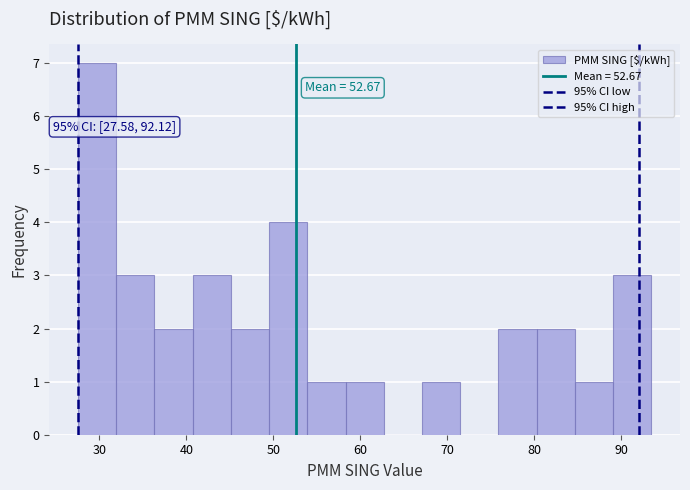

Which range on the x-axis has the tallest bar?

28 to 32